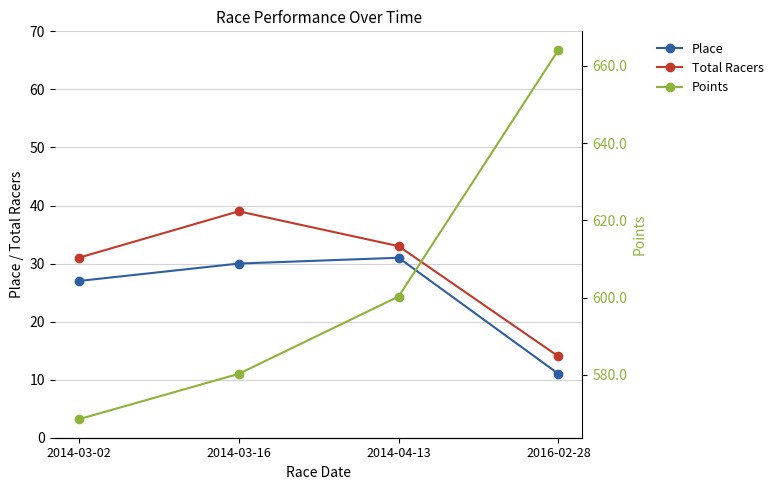

True or false: Total Racers and Points intersect in this chart.

False